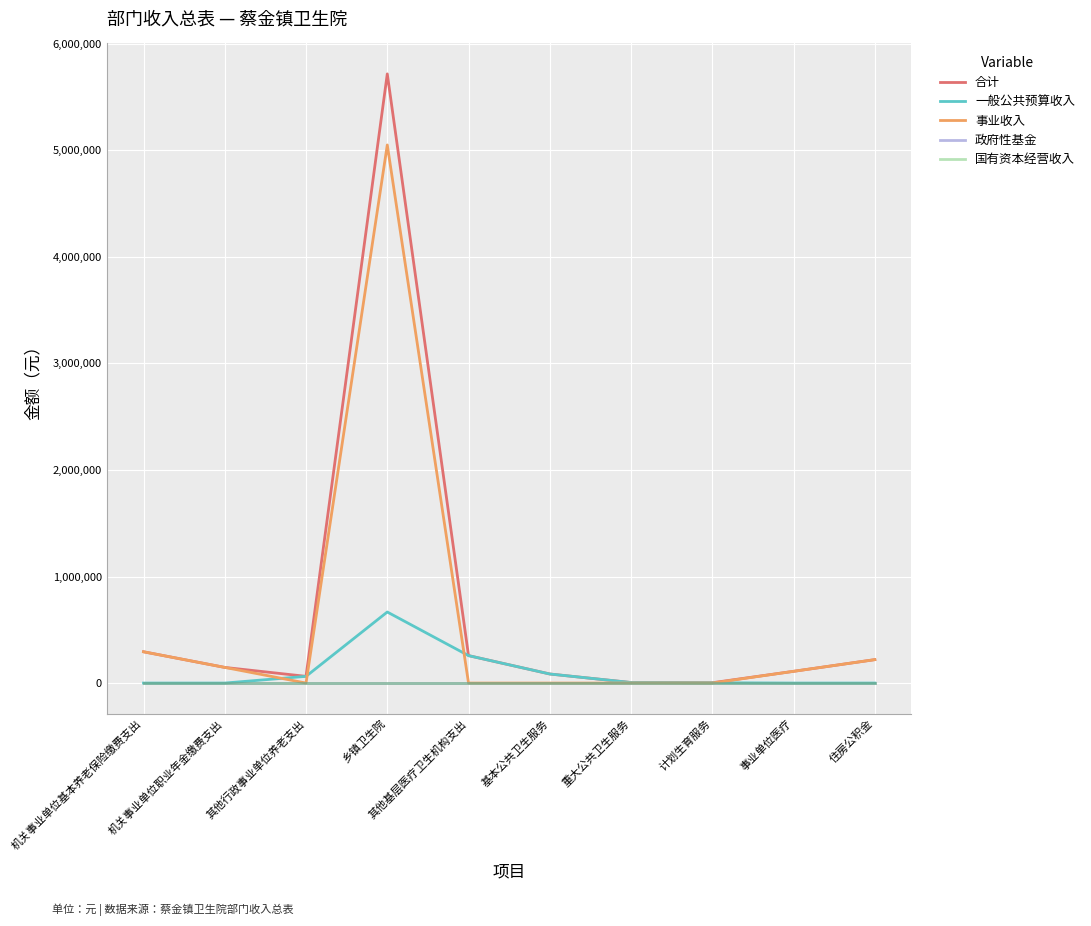

Is this an area chart (filled region under the line)?

No